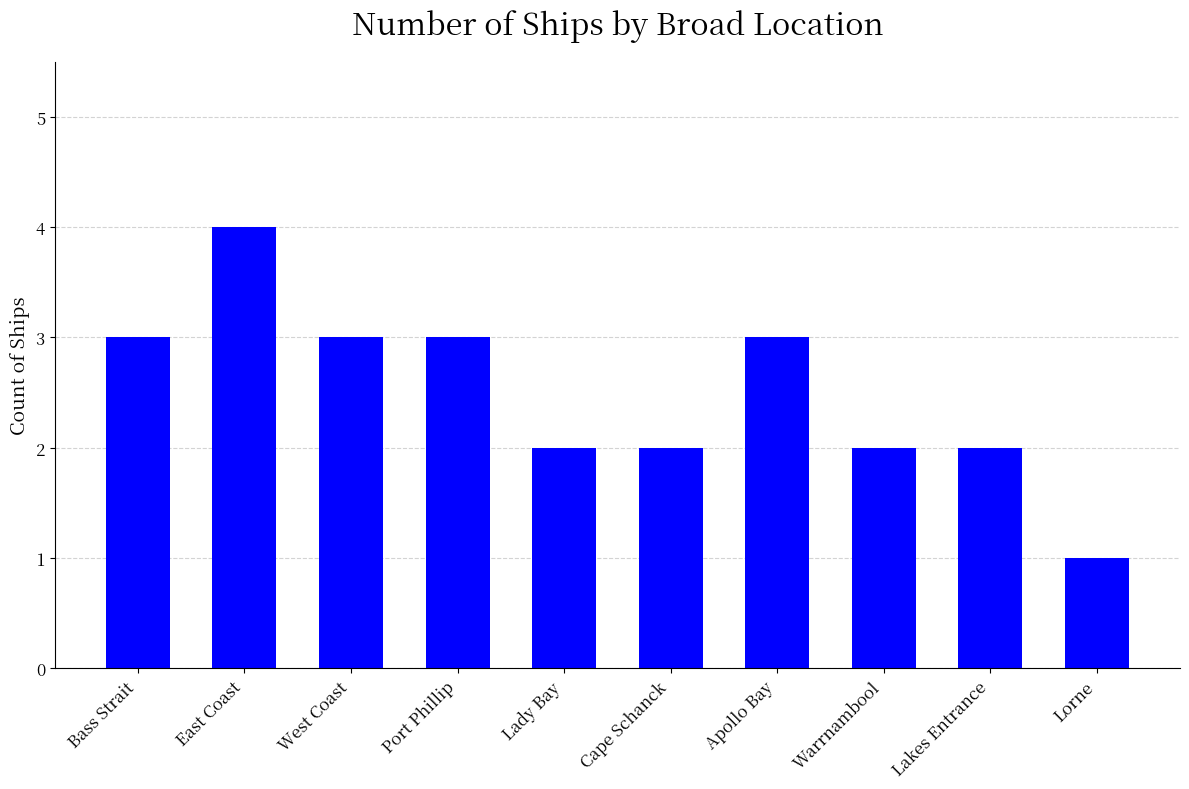

What is the value of the 2nd bar from the left?

4